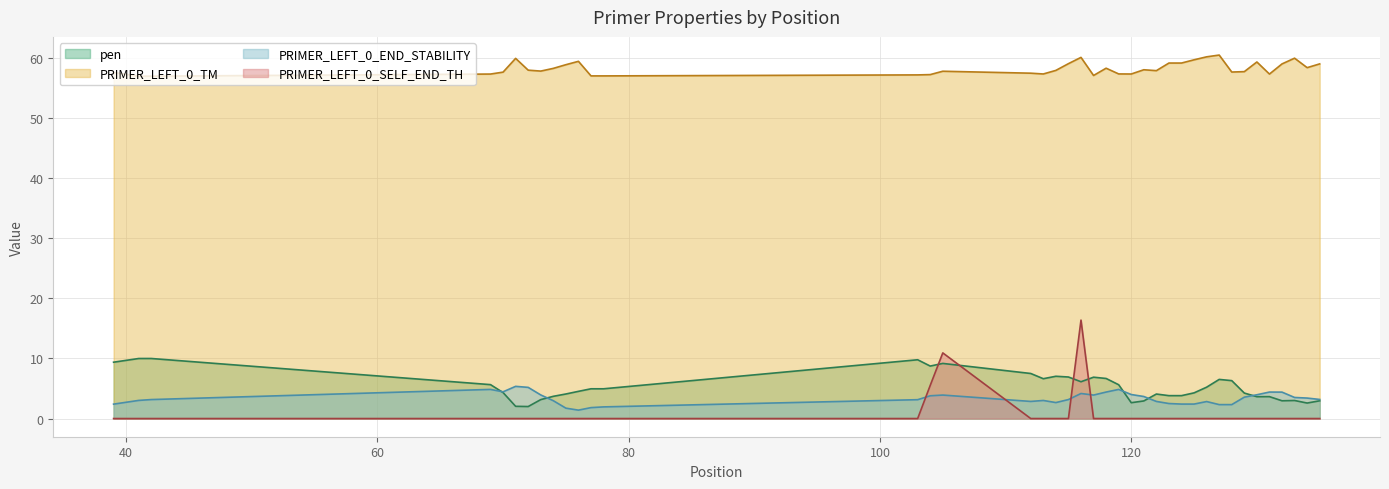

At which category does the chart reach its peak across all series?

127